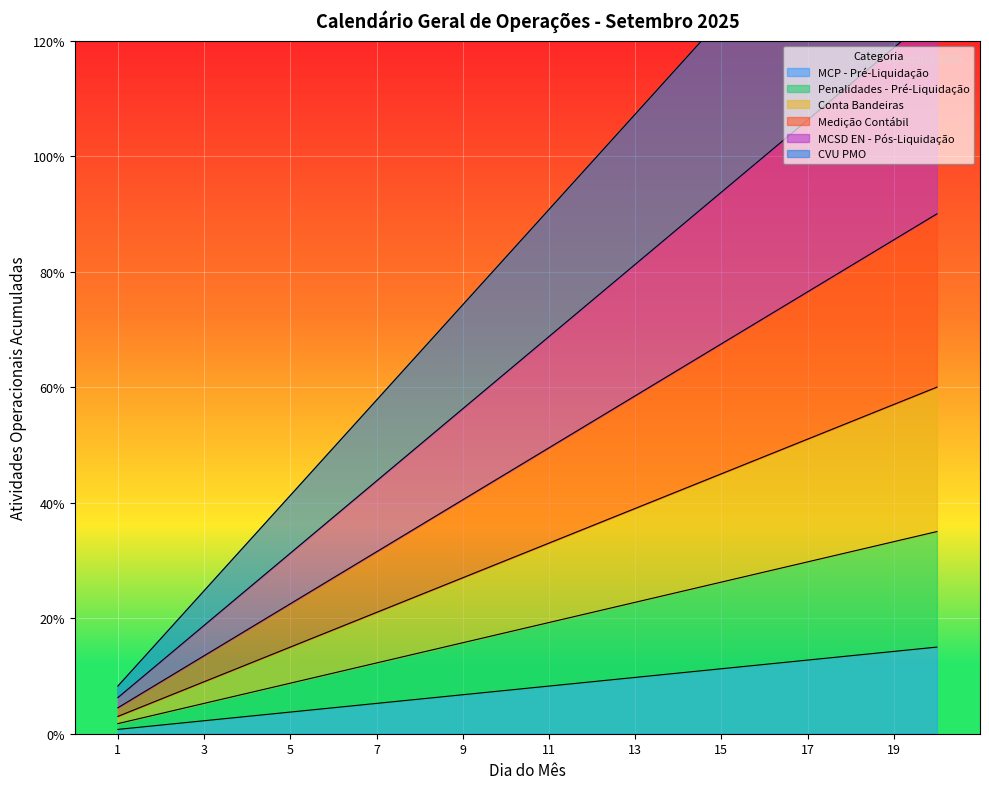

How many data points in MCP - Pré-Liquidação are less than 8?

10